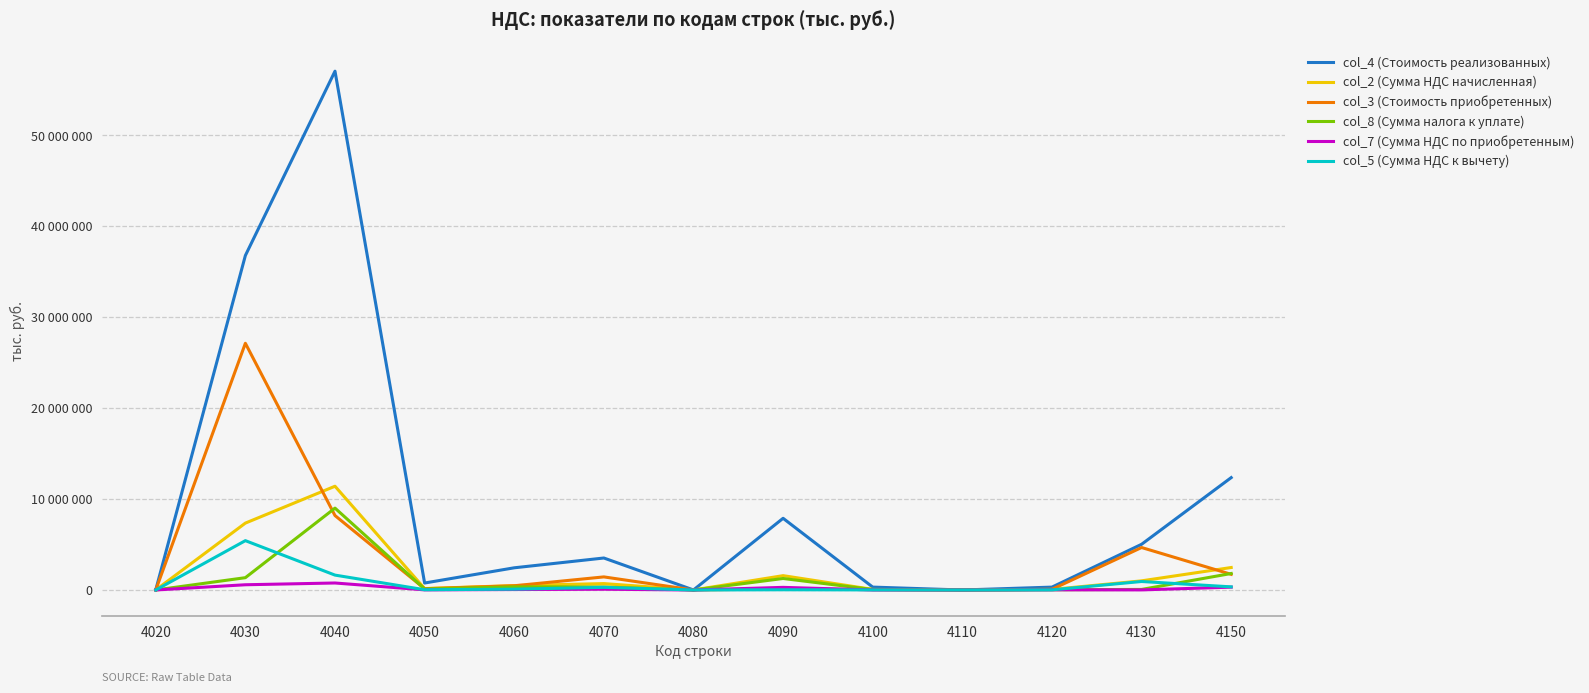

Which category has the highest value in the col_8 (Сумма налога к уплате) series?

4040